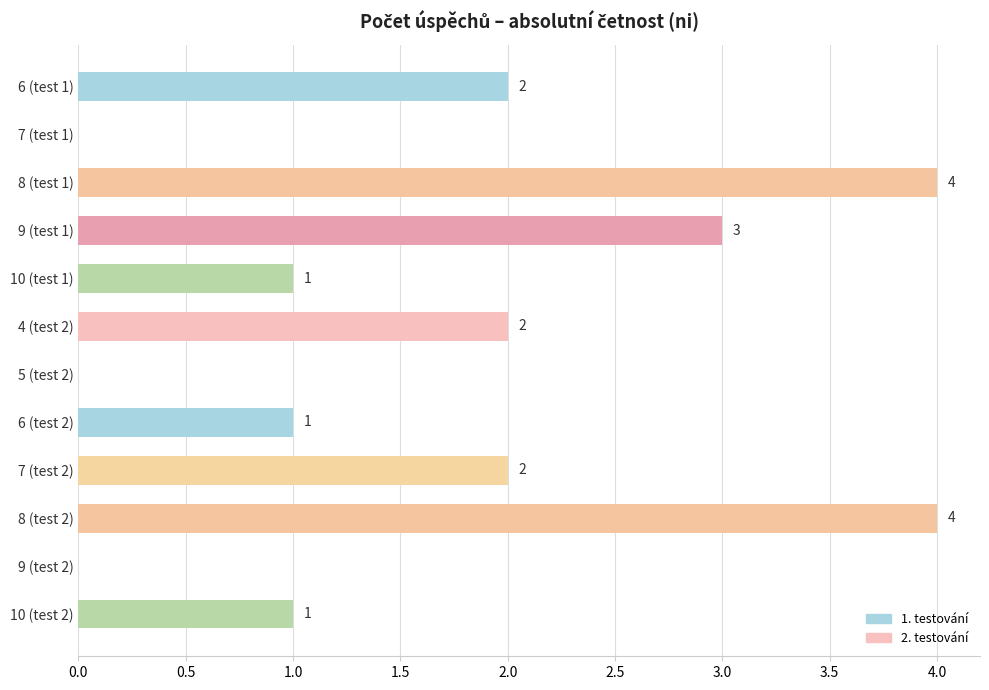

What is the maximum value shown in the chart?

4